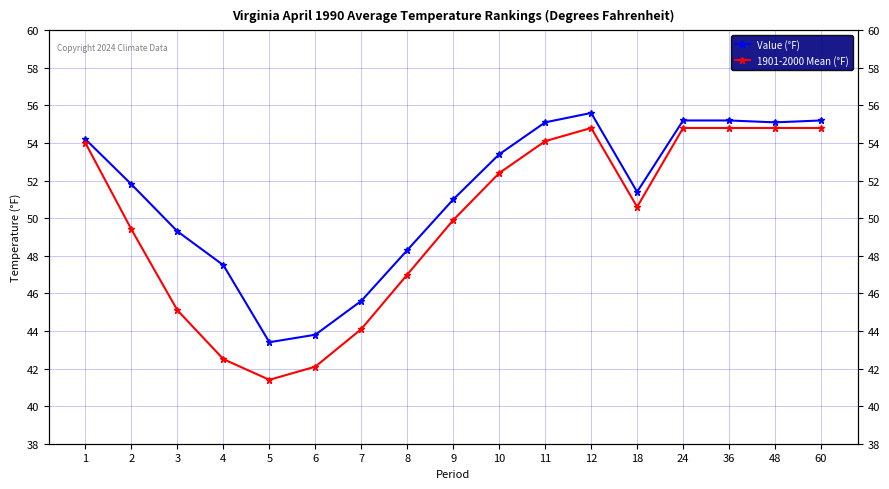

Rank the series by their maximum value, from lowest to highest.

1901-2000 Mean (°F), Value (°F)